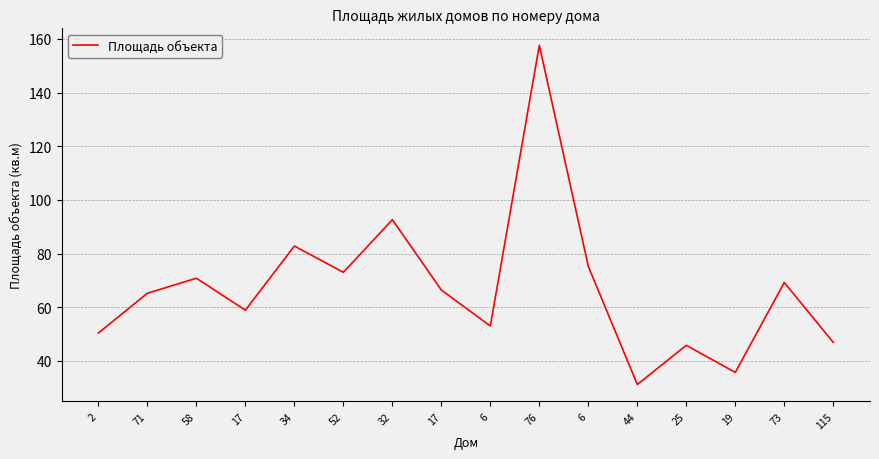

How many lines are shown in the chart?

1